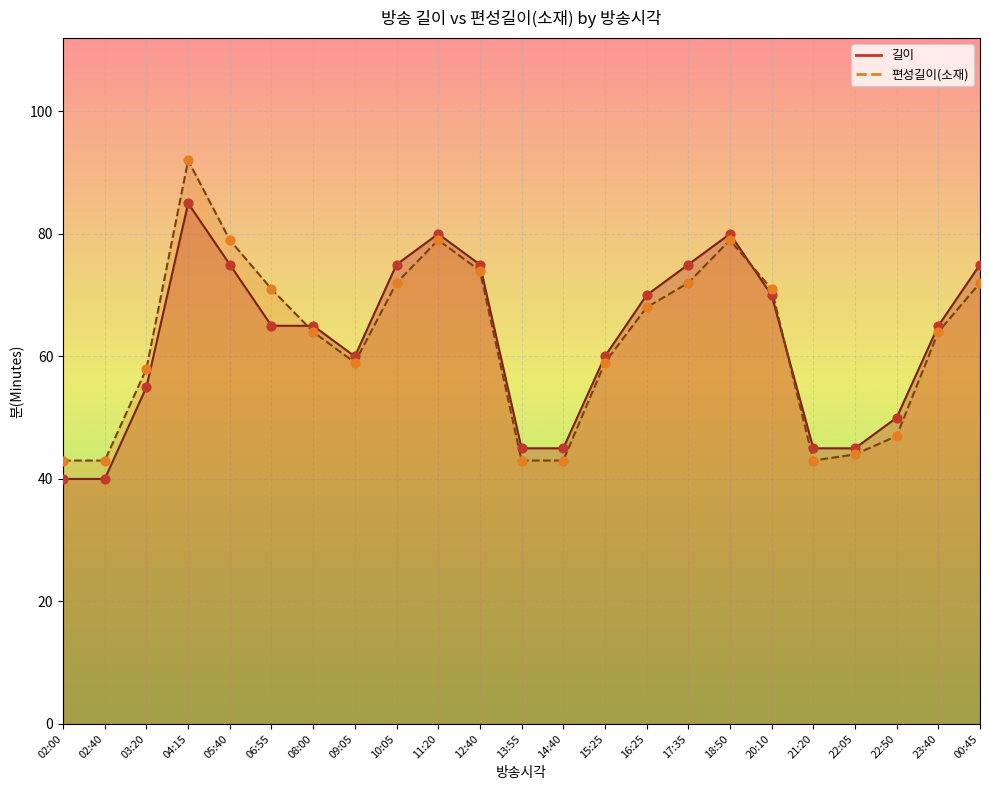

Which series reaches the maximum Y coordinate?

편성길이(소재)